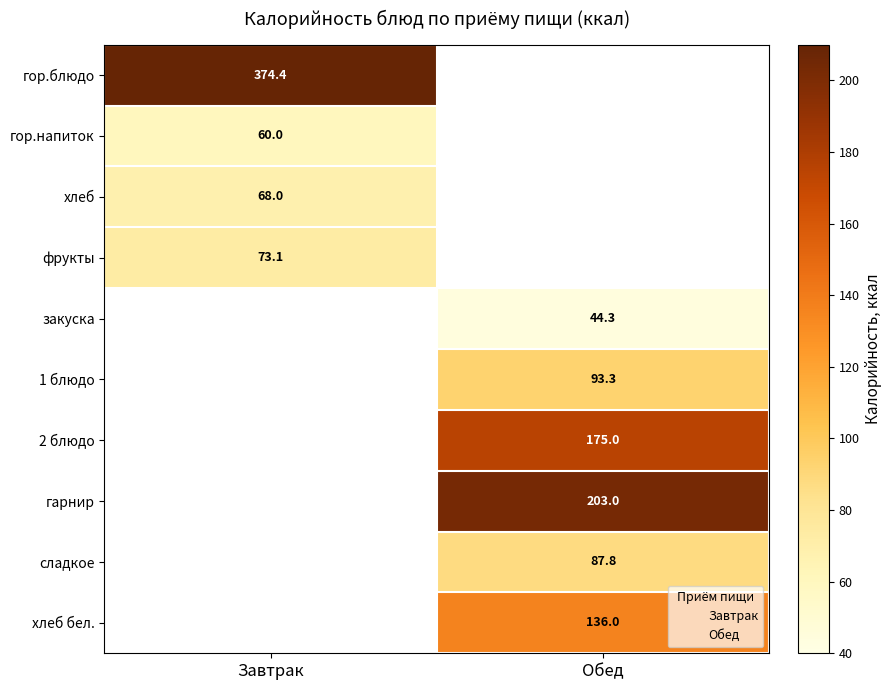

What is the greatest value displayed?

374.4